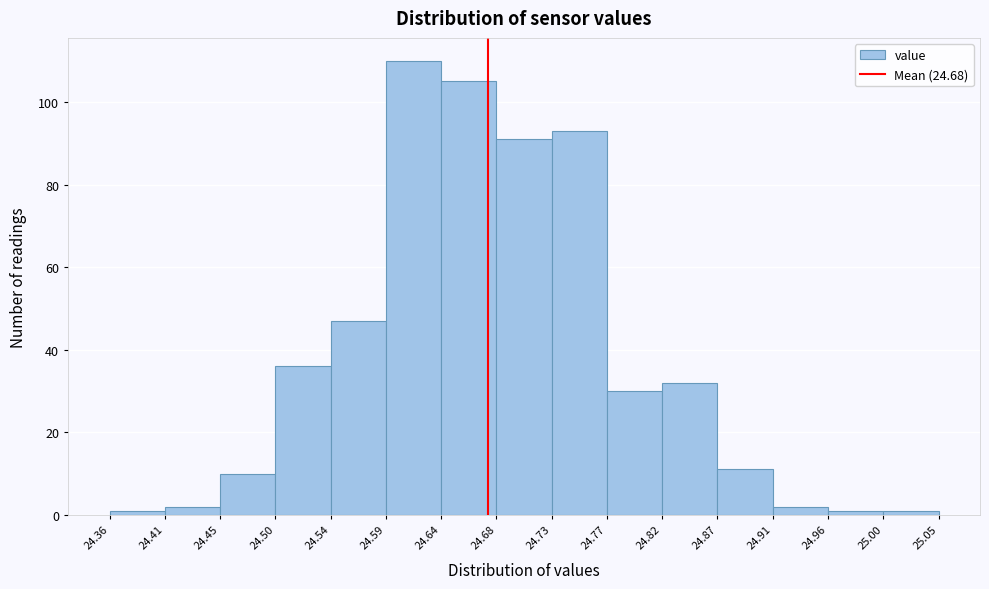

How tall is the bar that spans 24.64 to 24.68 on the x-axis? The values are not printed on the chart, so give them approximately, as read against the axis.

106